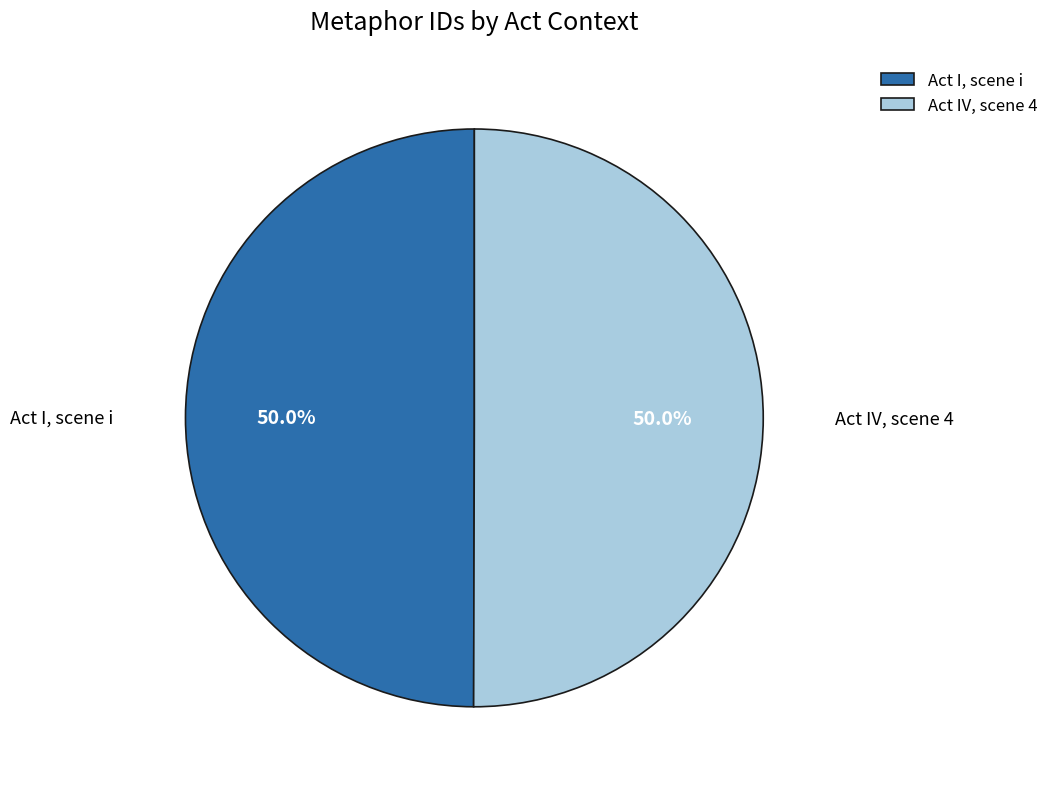

How many segments does this pie chart have?

2